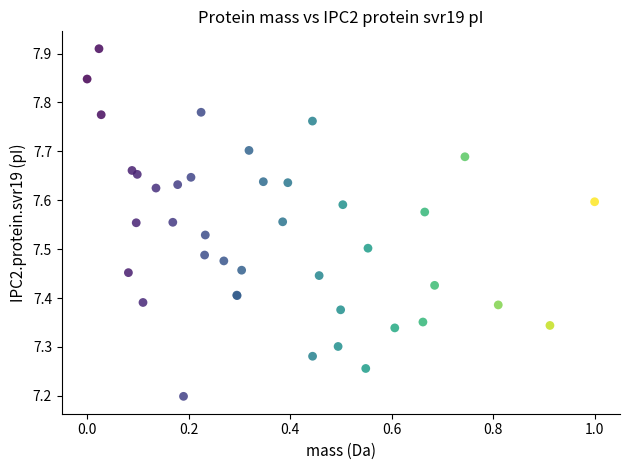

What Y value in the scatter plot is closest to 7?

7.2